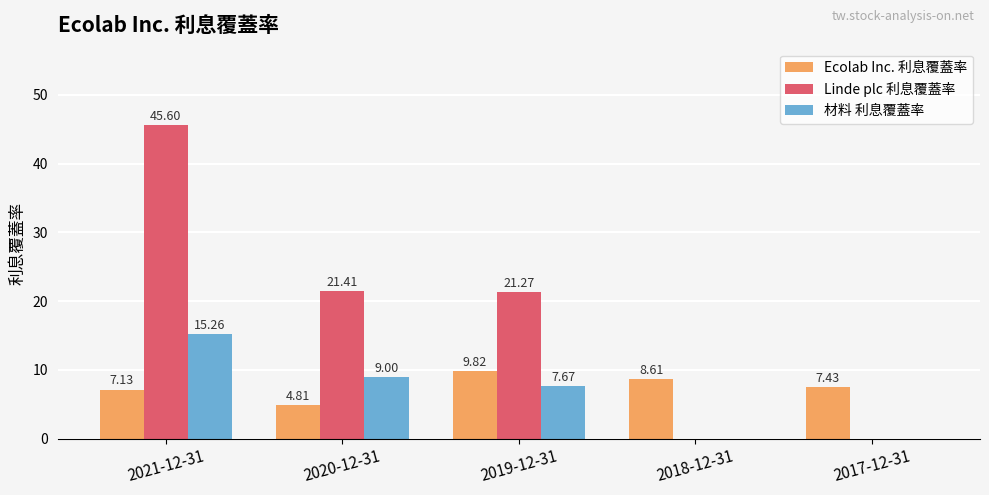

Is the value of Ecolab Inc. 利息覆蓋率 at 2019-12-31 greater than the value of 材料 利息覆蓋率 at 2021-12-31?

No